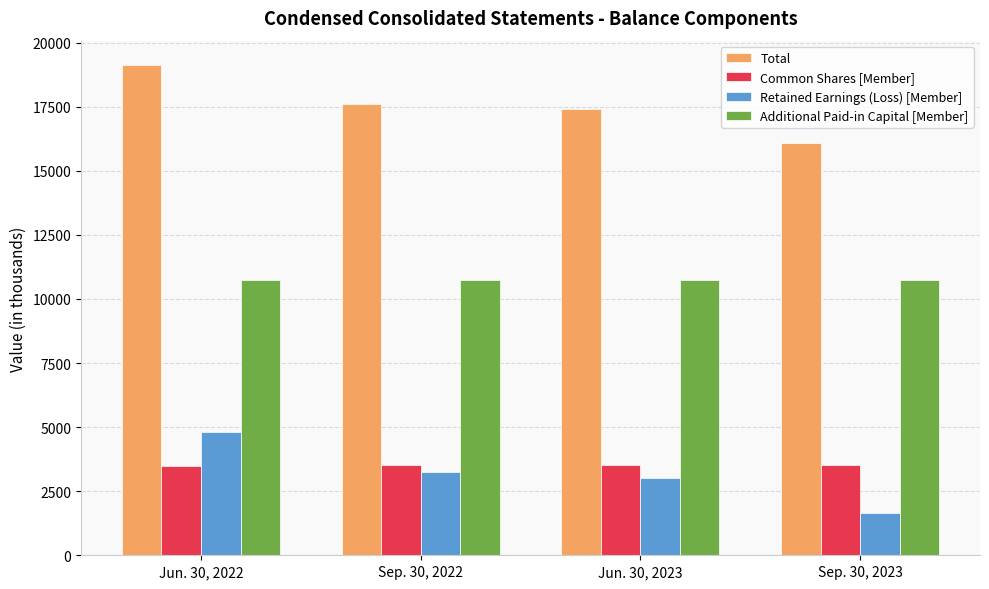

How many groups of bars are there?

4